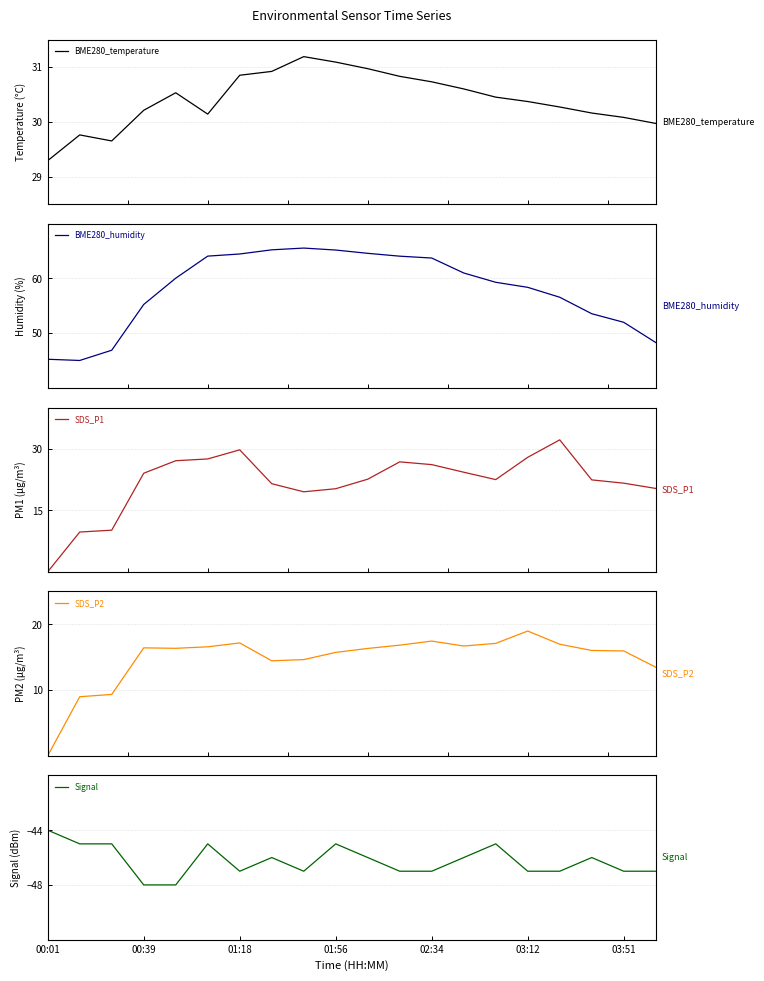

True or false: BME280_temperature has more than 2 points higher than both neighbors.

True